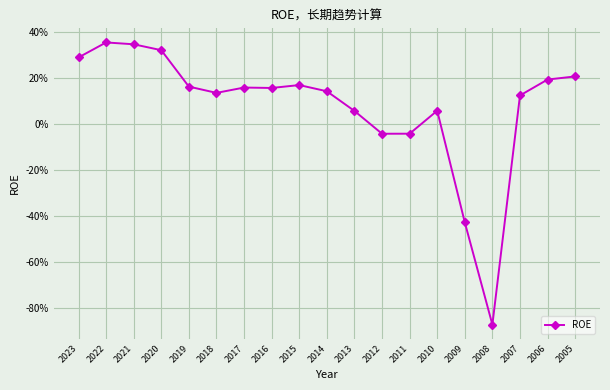

Does the chart have visible grid lines?

Yes